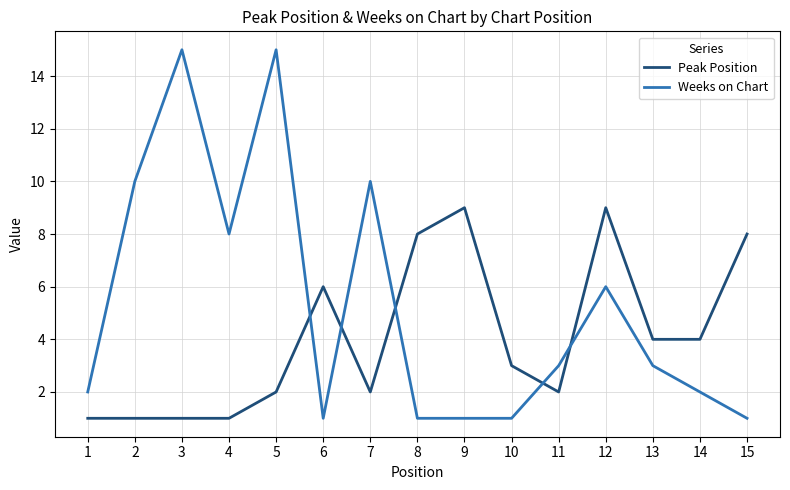

What is the greatest value displayed?

15